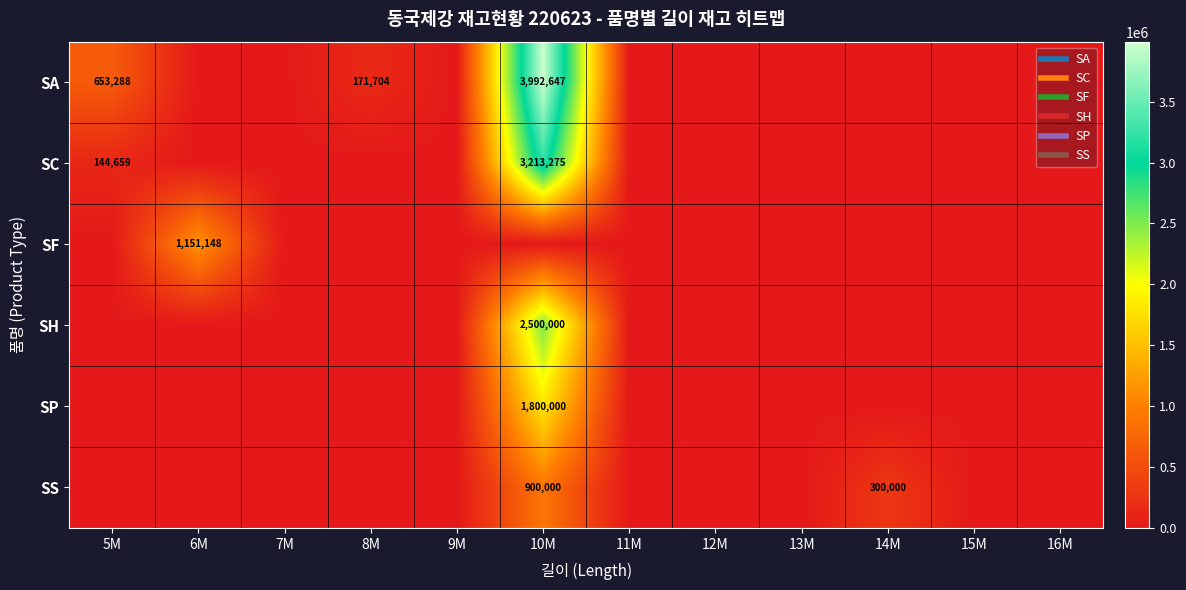

At which category does the chart reach its peak across all series?

10M